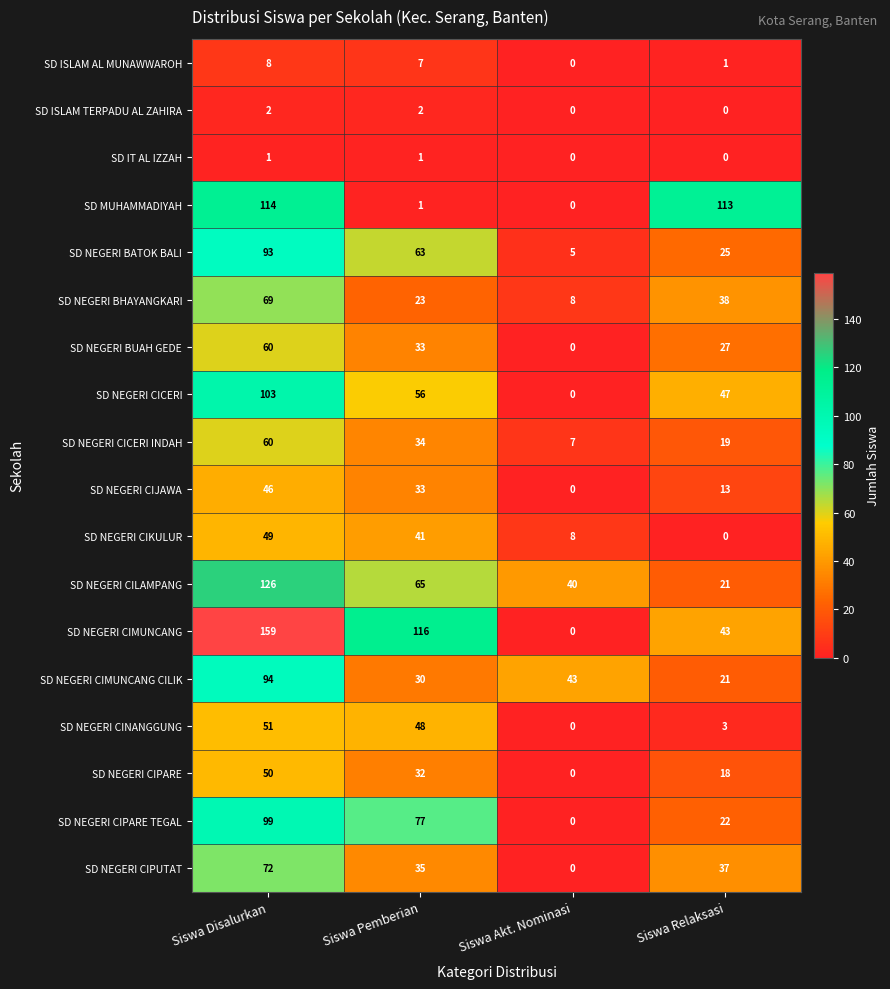

The SD NEGERI CINANGGUNG series shows 11 at Siswa Disalurkan. True or false?

False